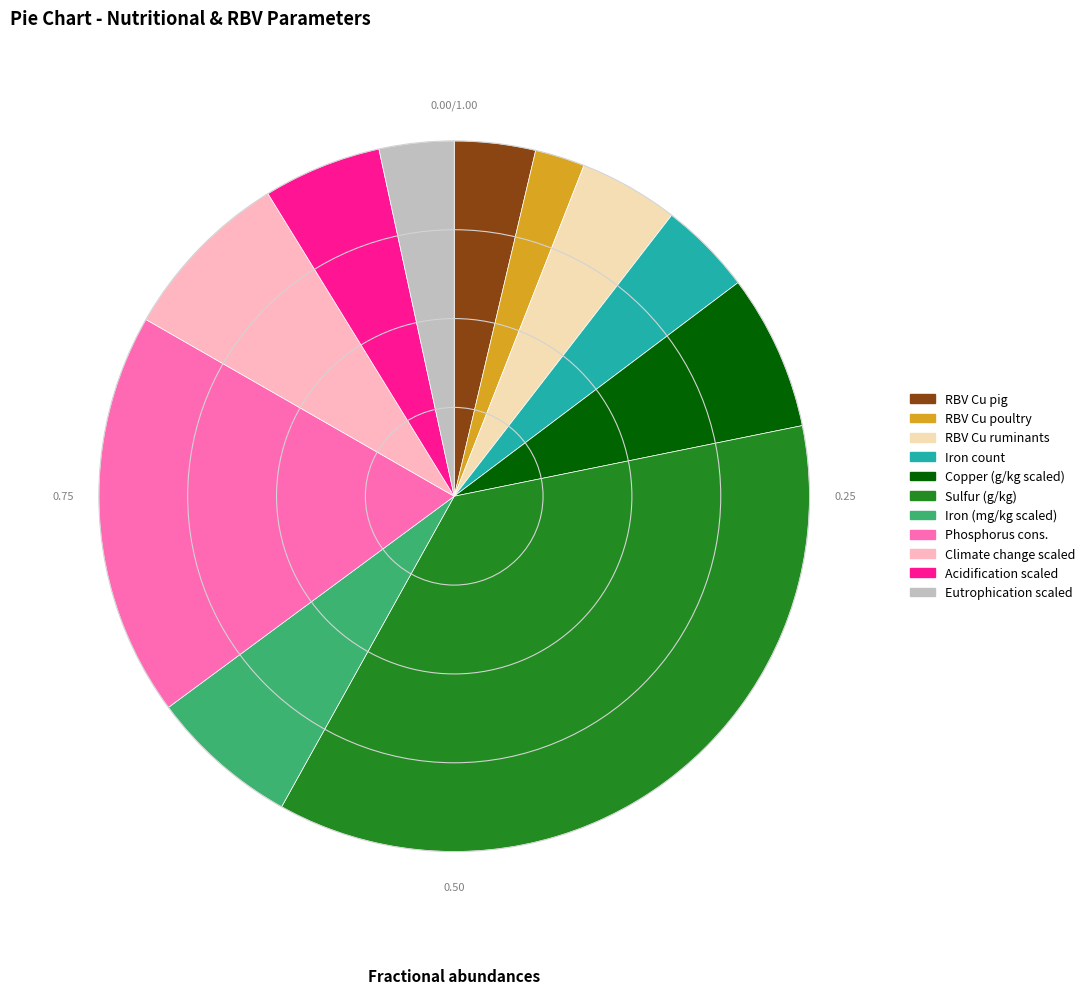

Is there a majority slice in this chart?

No